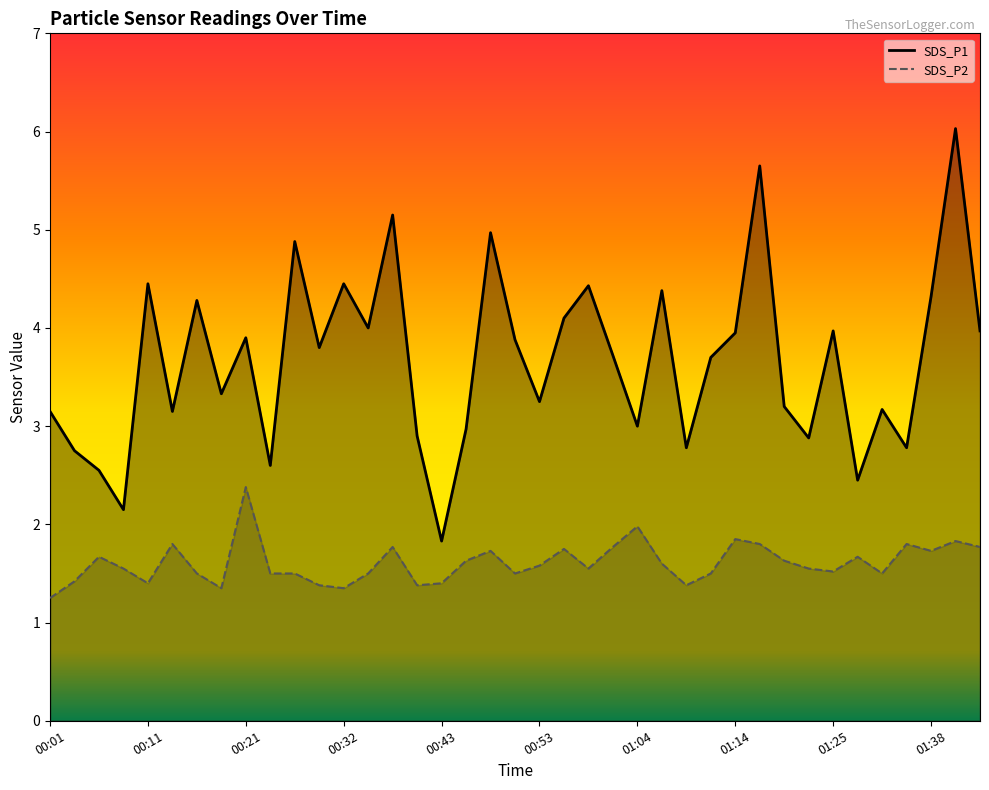

At how many categories does at least one series exceed 3?

27